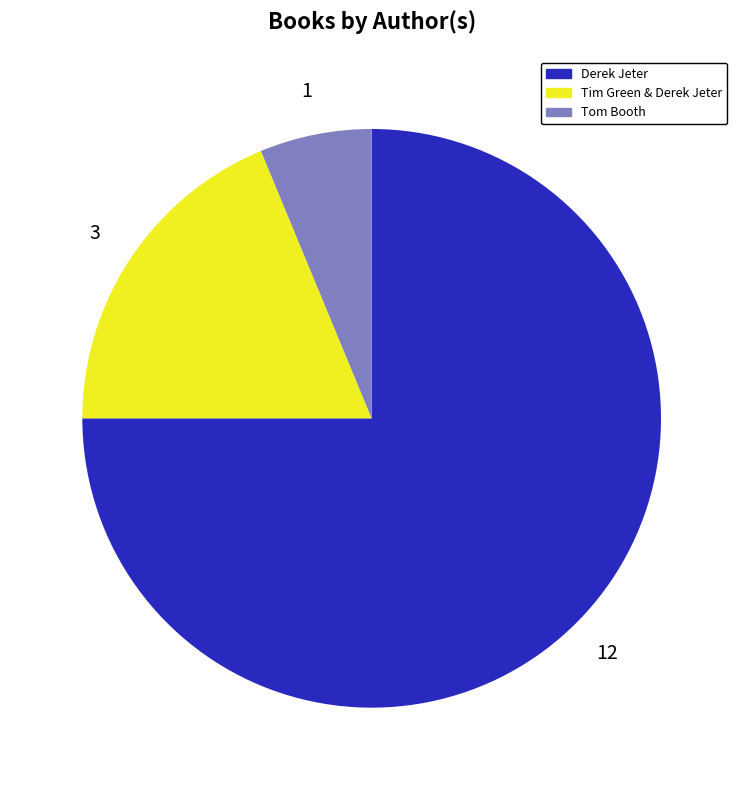

Count the number of slices in the pie.

3